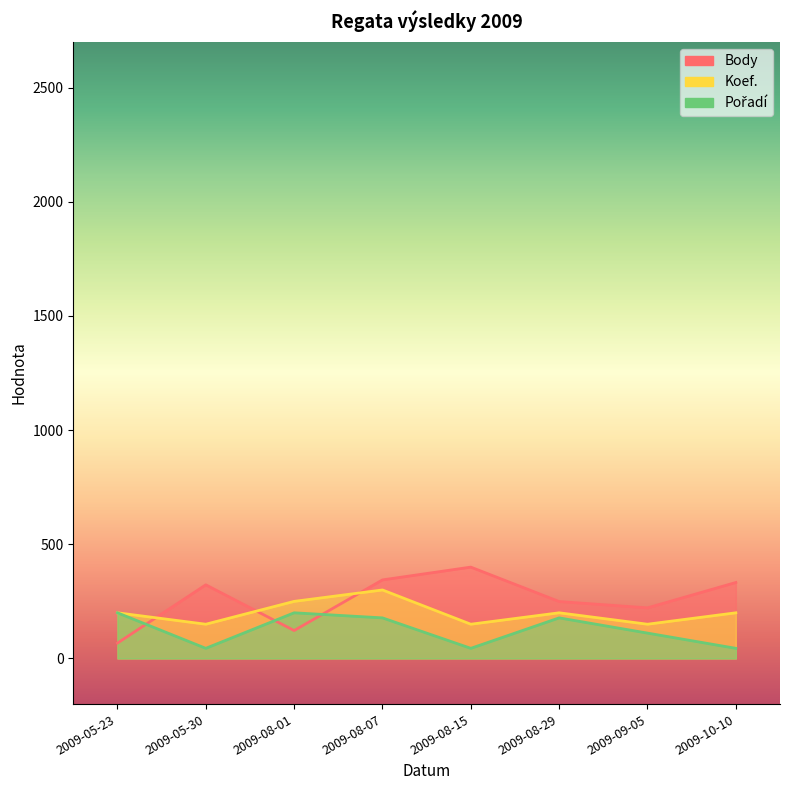

Reading left to right, what are all the values shown in this chart?

Body: 67.3	322.5	122.3	344.0	400.0	249.3	221.7	332.7
Koef.: 200.0	150.0	250.0	300.0	150.0	200.0	150.0	200.0
Pořadí: 200.0	44.4	200.0	177.8	44.4	177.8	111.1	44.4